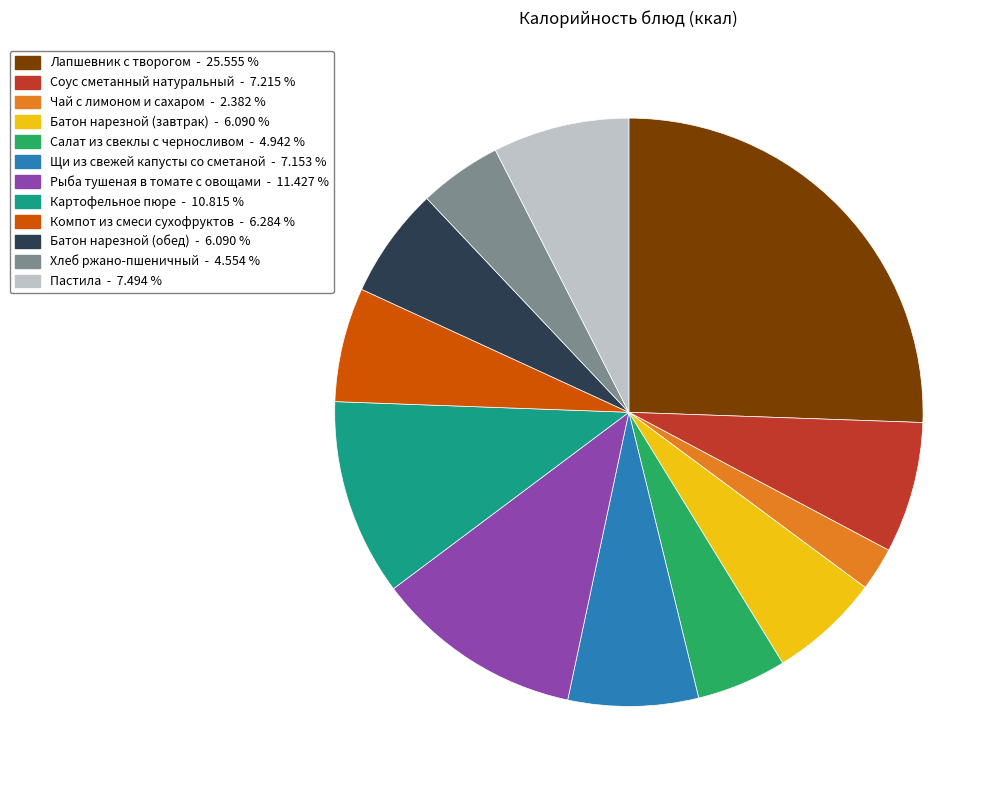

Do Пастила and Компот из смеси сухофруктов together represent more than half of the pie?

No